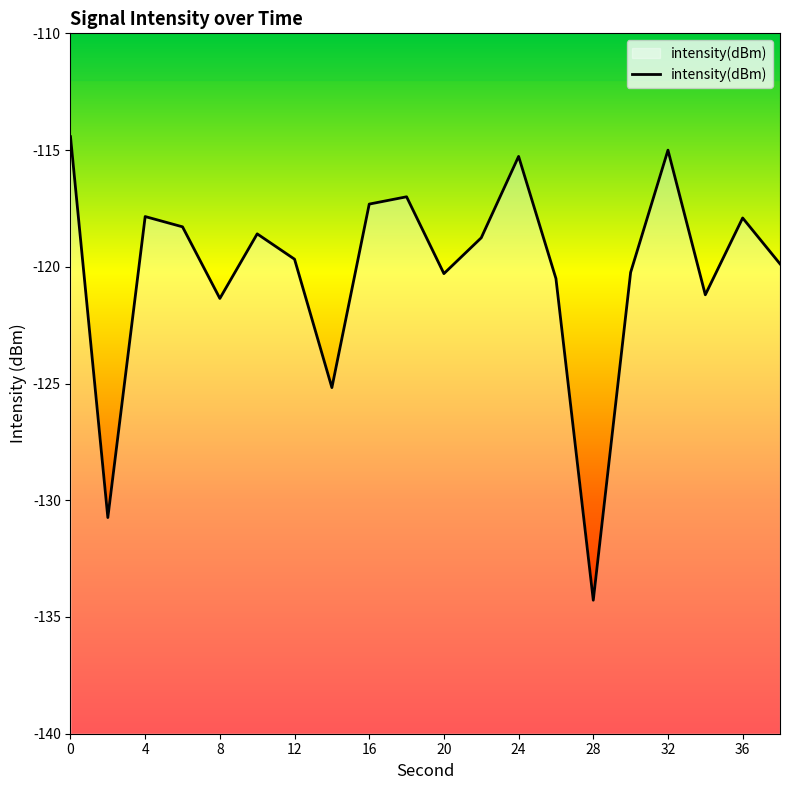

At which category does the chart reach its peak across all series?

0